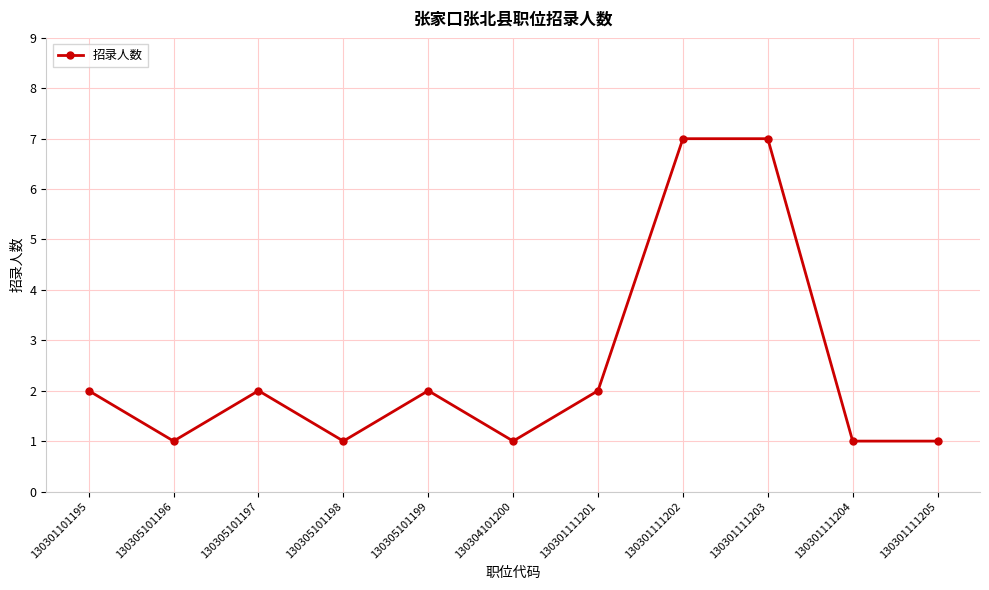

Where is the first local maximum?

130305101197